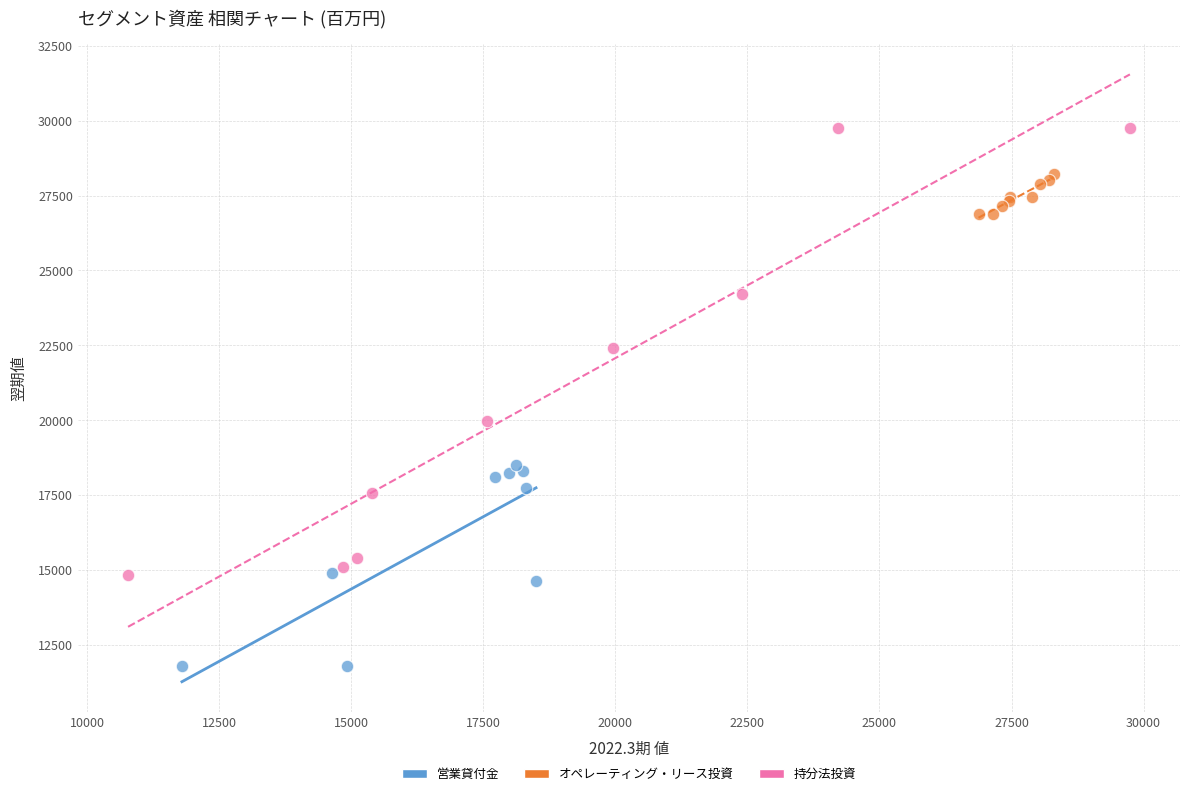

Which series has the widest spread of Y values?

持分法投資